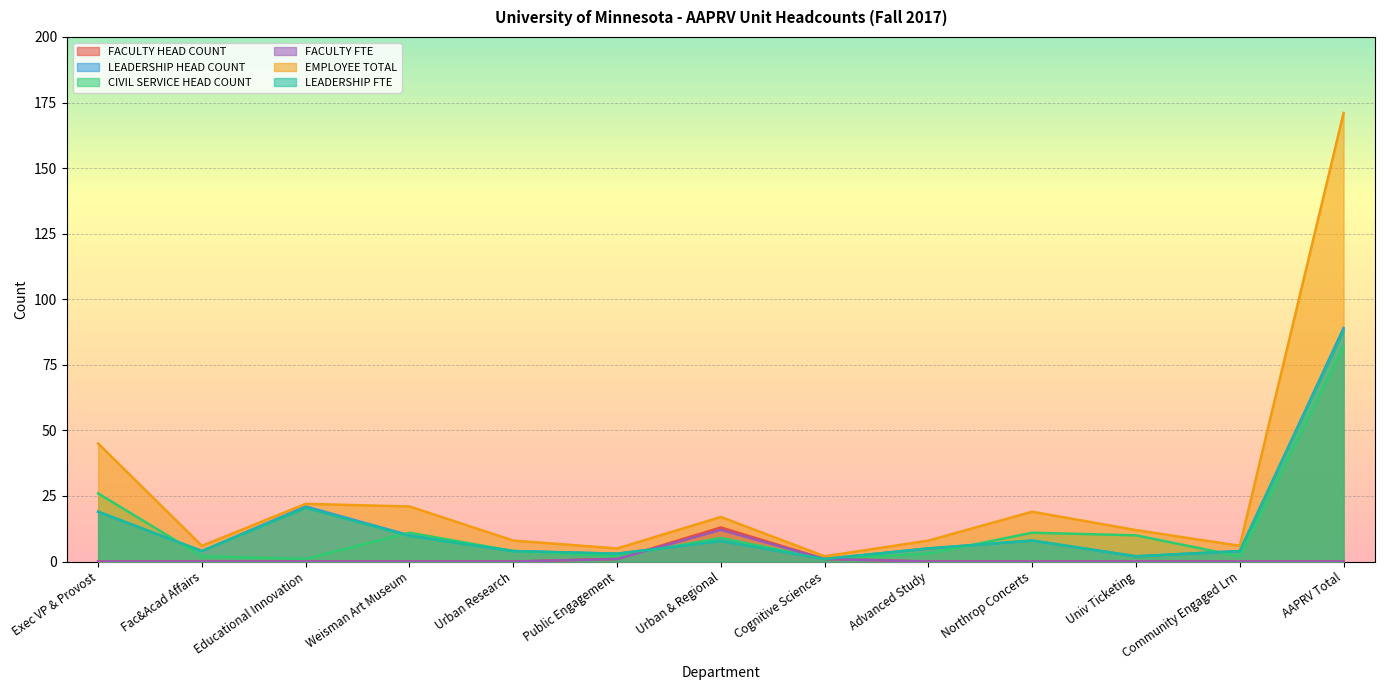

How many lines are shown in the chart?

6